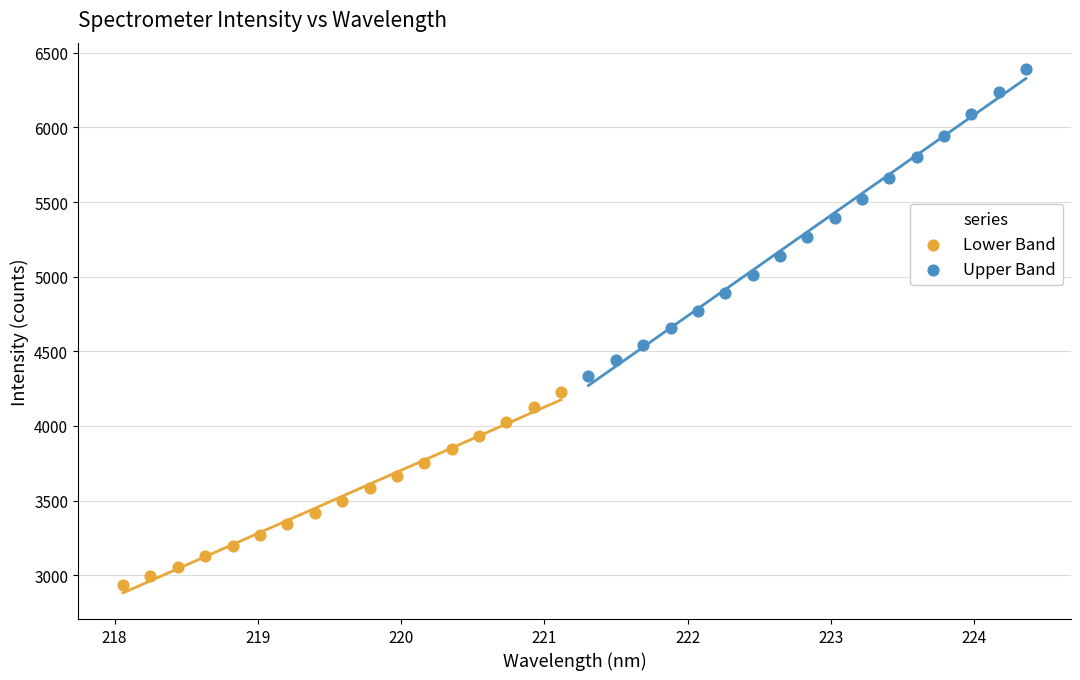

Which series contains the lowest Y value?

Lower Band